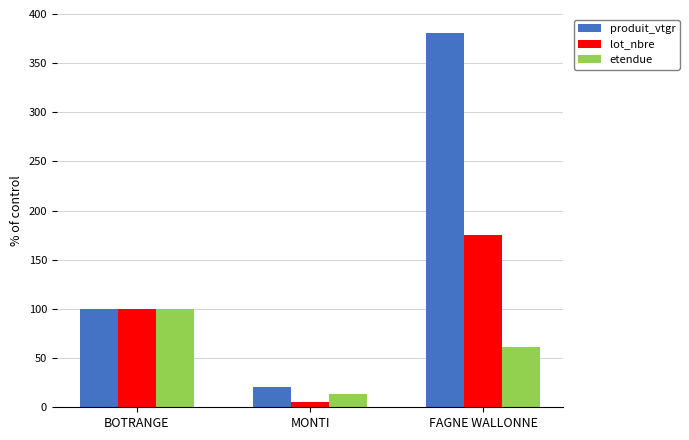

Reading left to right, extract all data points from this chart.

produit_vtgr: 100.0	21.0	380.6
lot_nbre: 100.0	5.4	175.1
etendue: 100.0	13.0	61.0